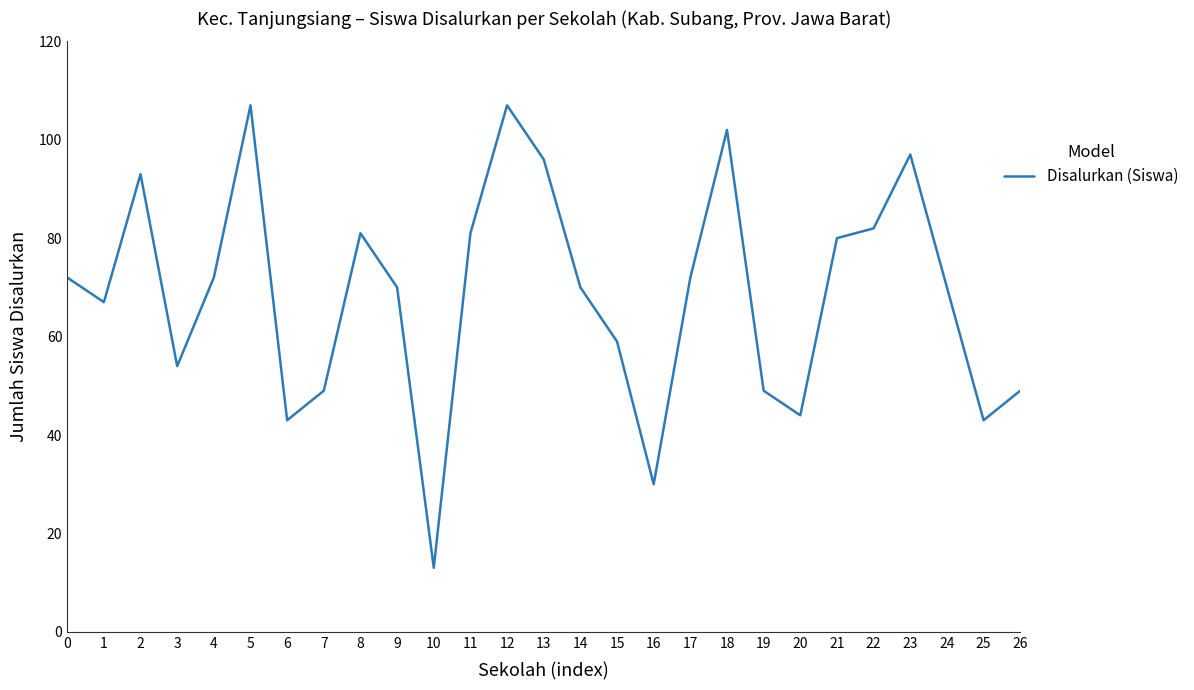

Is it true that the value at 19 is 49?

True